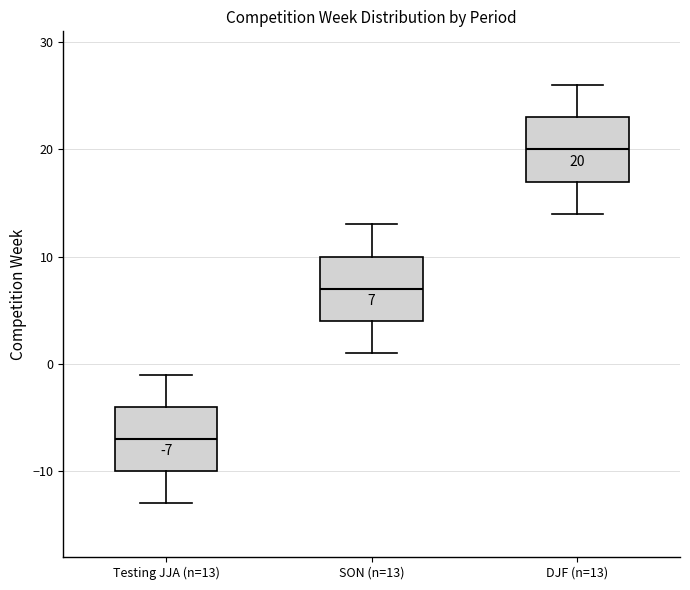

Which box's median line is the highest?

DJF (n=13)